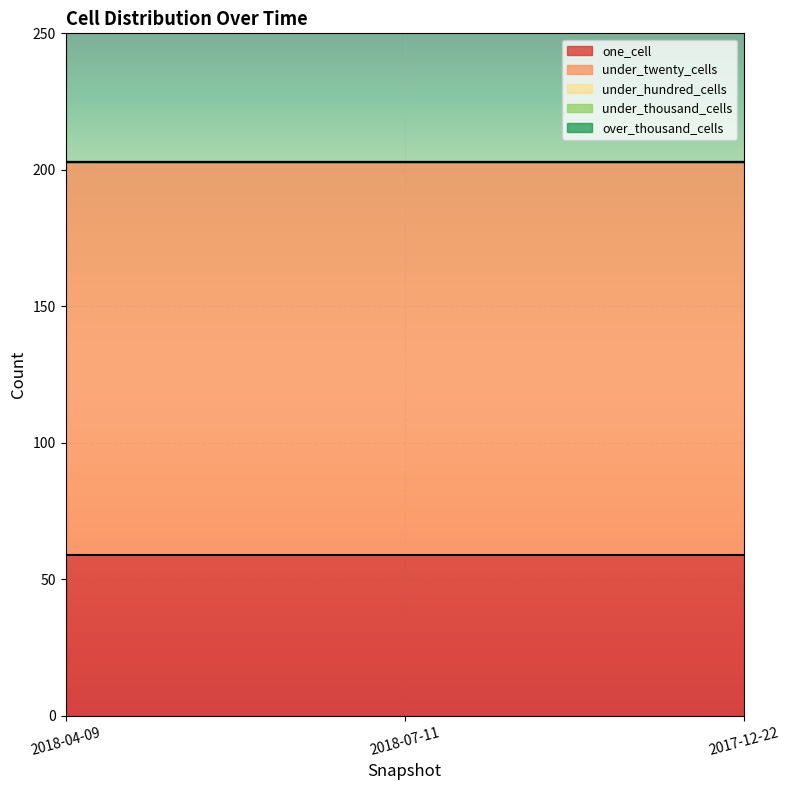

True or false: over_thousand_cells has a value of 0 at 2018-07-11.

True